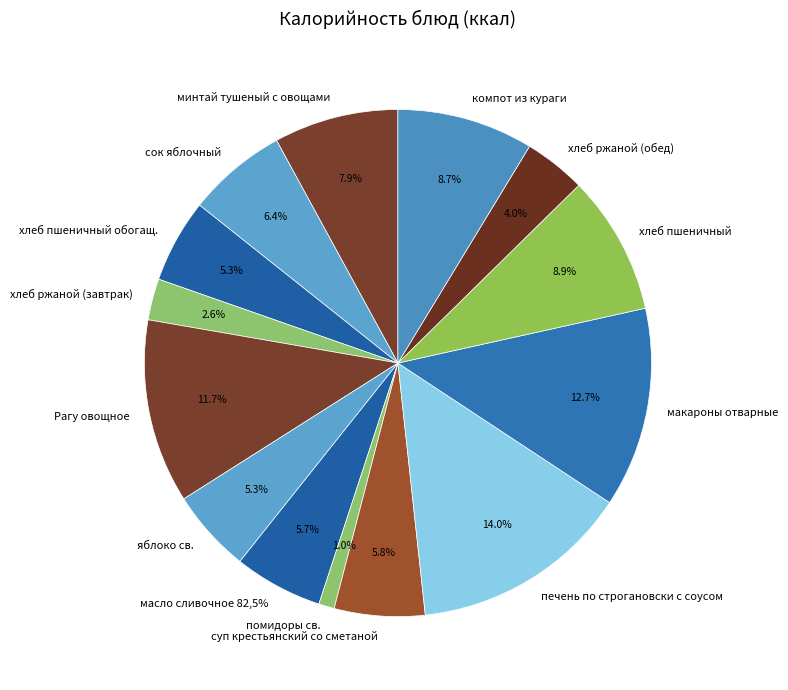

How many segments does this pie chart have?

14